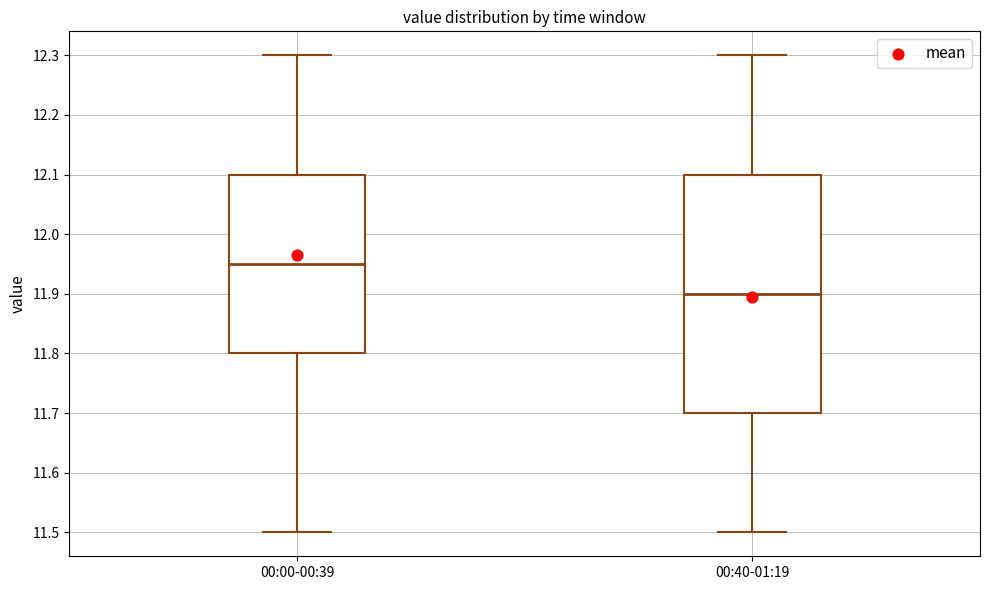

Where does the lower whisker of the box for 00:40-01:19 end on the y-axis? The values are not printed on the chart, so give them approximately, as read against the axis.

11.50